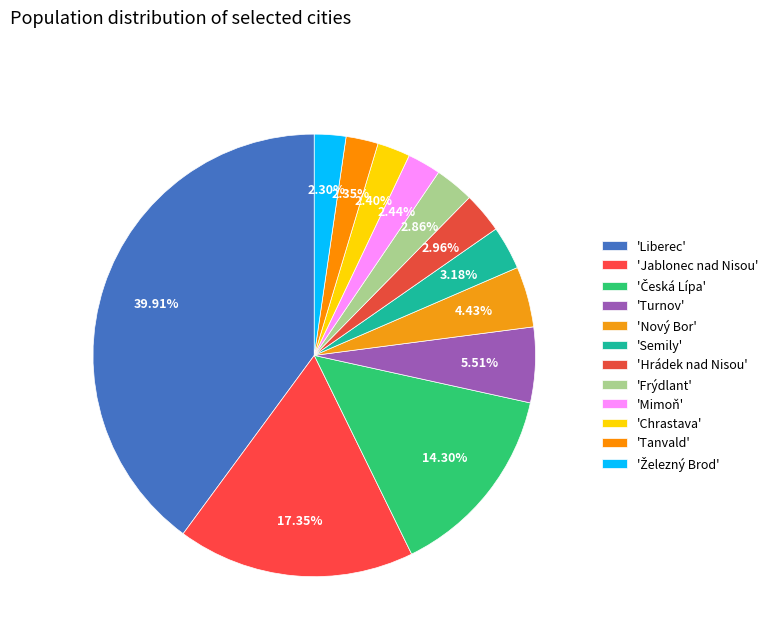

How many segments does this pie chart have?

12